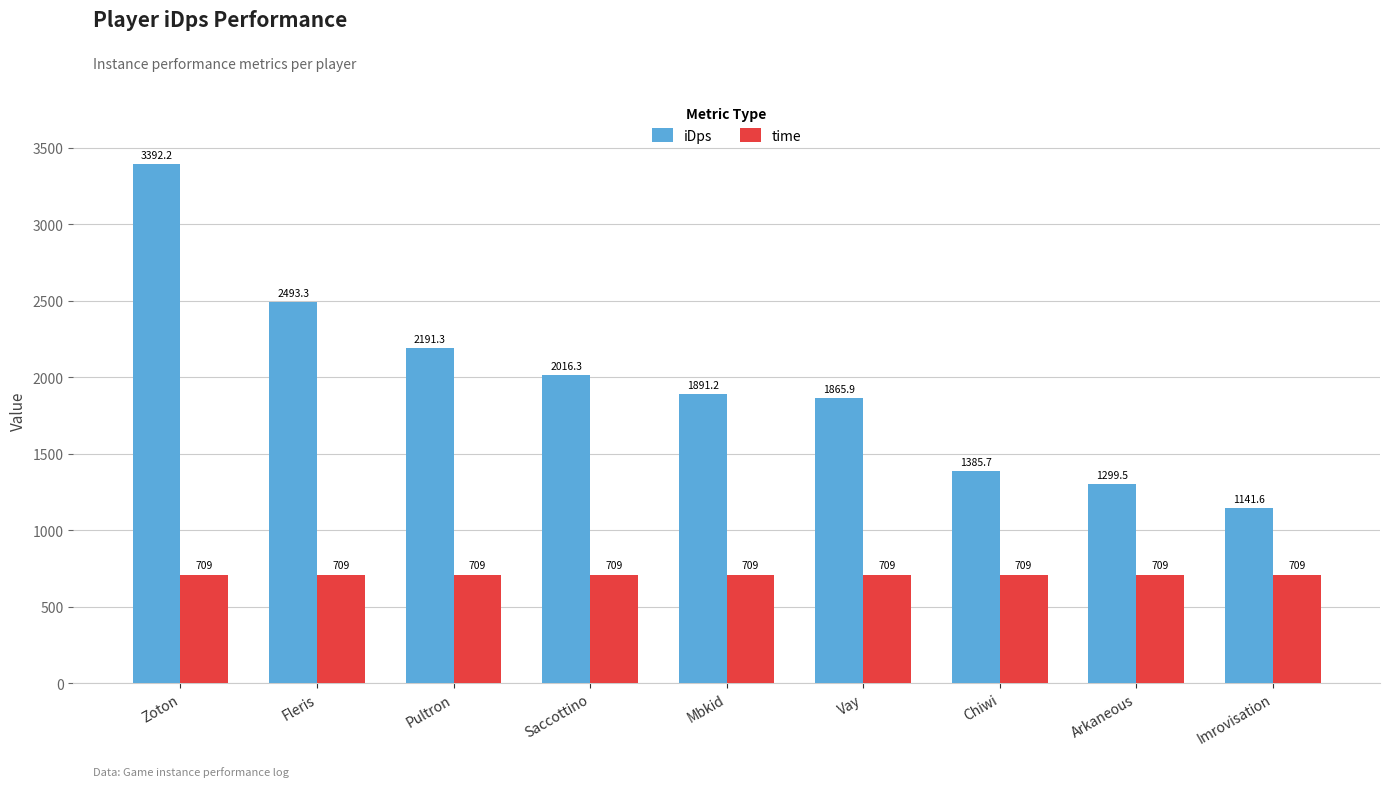

What is the total value across all series at Mbkid?

2600.2